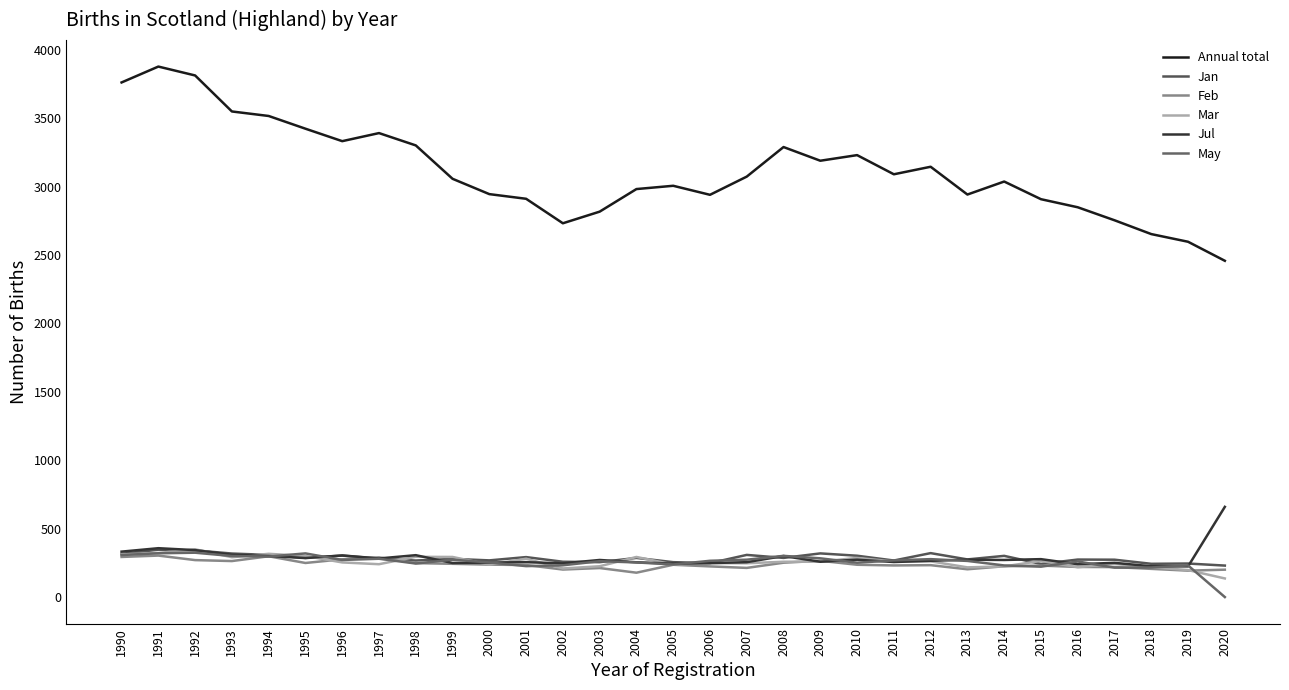

True or false: Annual total has more than 2 interior local peaks.

True